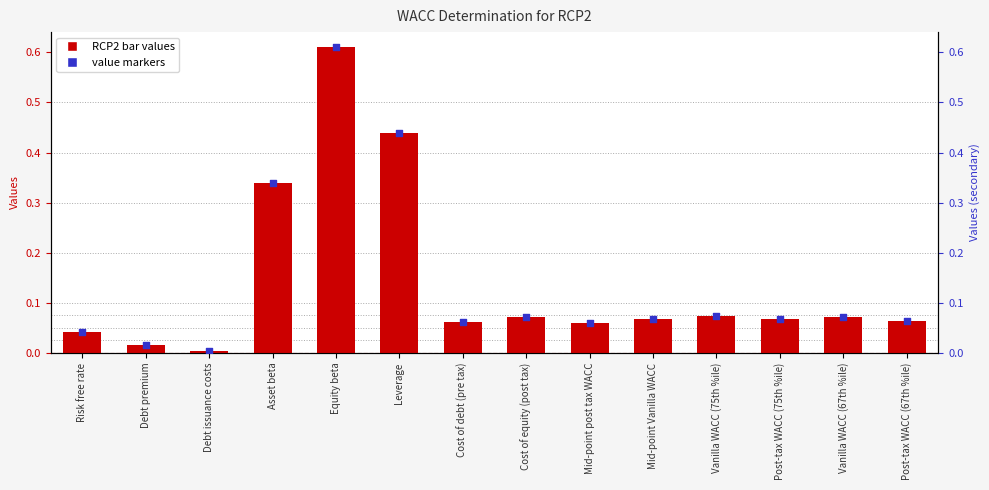

At how many categories does at least one series exceed 0?

14